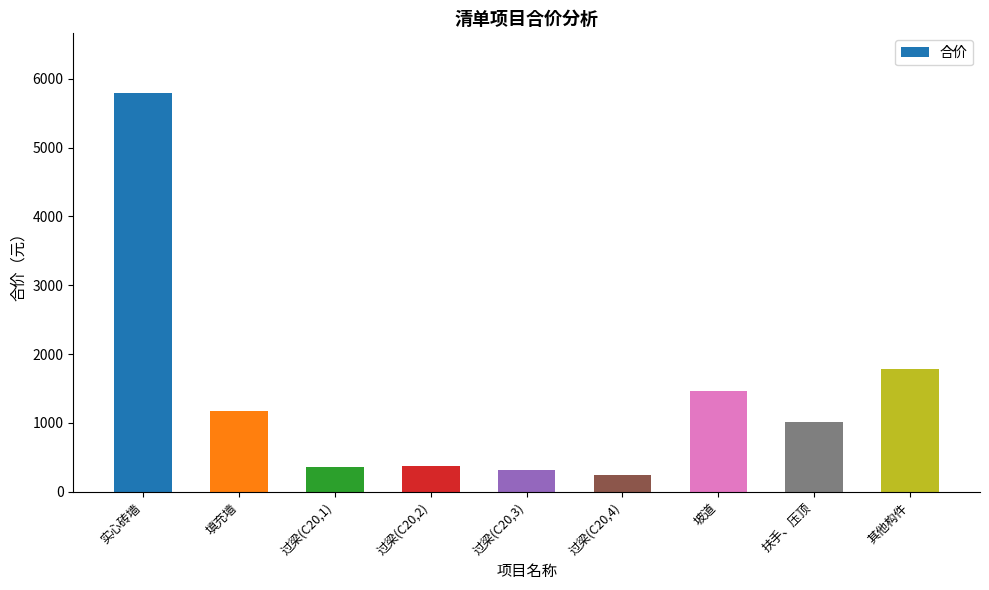

Is it true that the value at 过梁(C20,2) is 659.8?

False